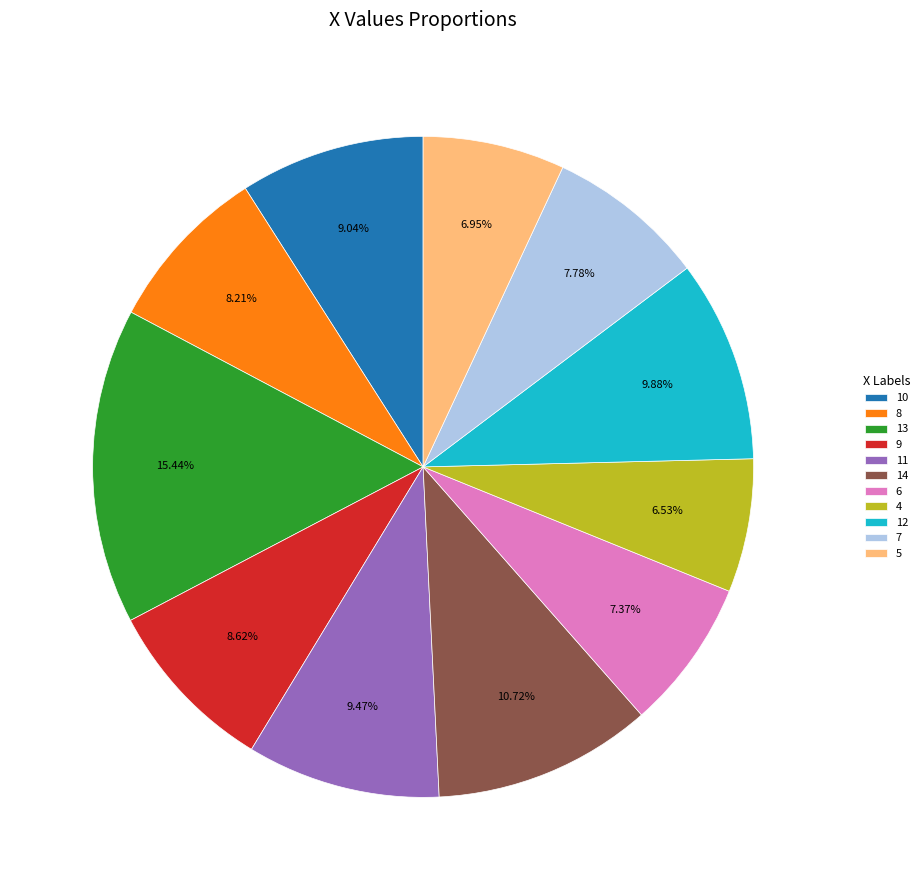

Count the number of slices in the pie.

11